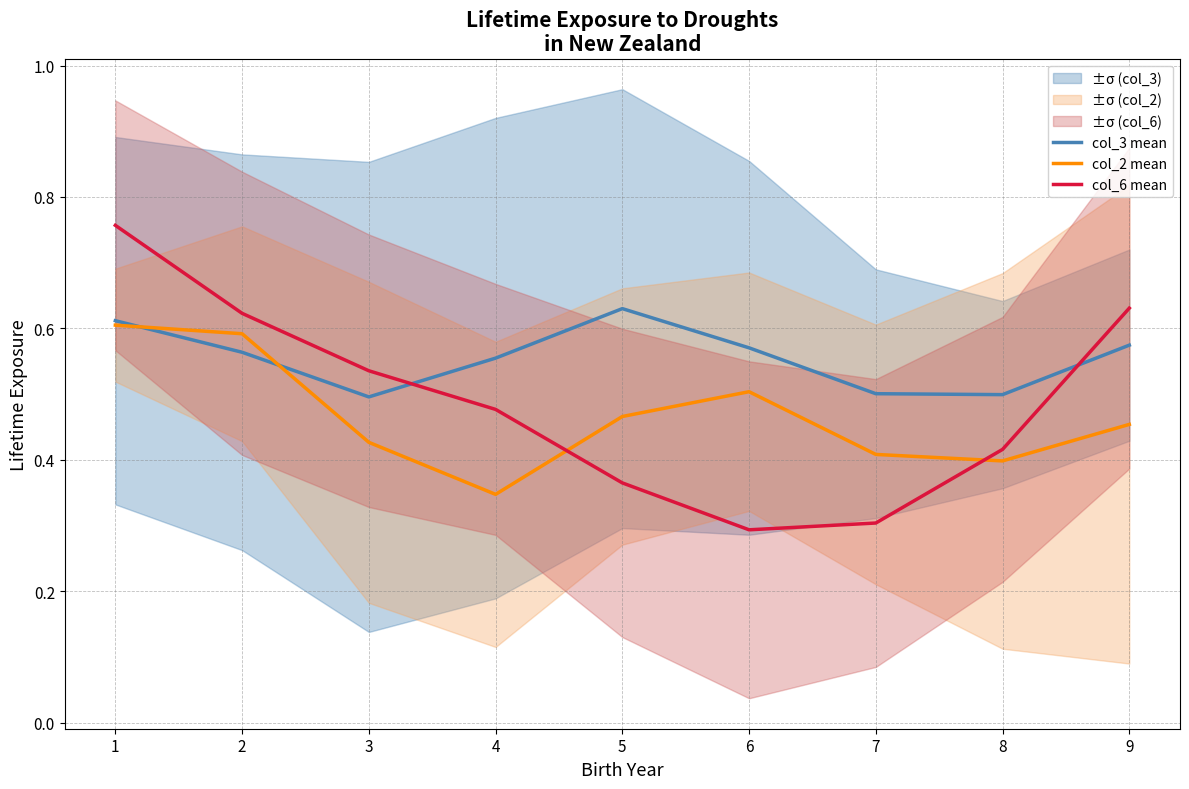

In col_6 mean, how many points are lower than both neighbors (excluding endpoints)?

1